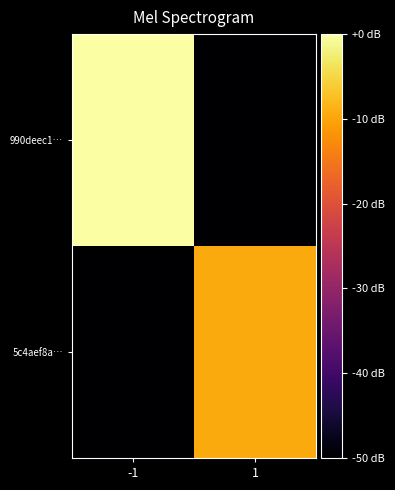

Which series has the widest spread of values?

990deec1…